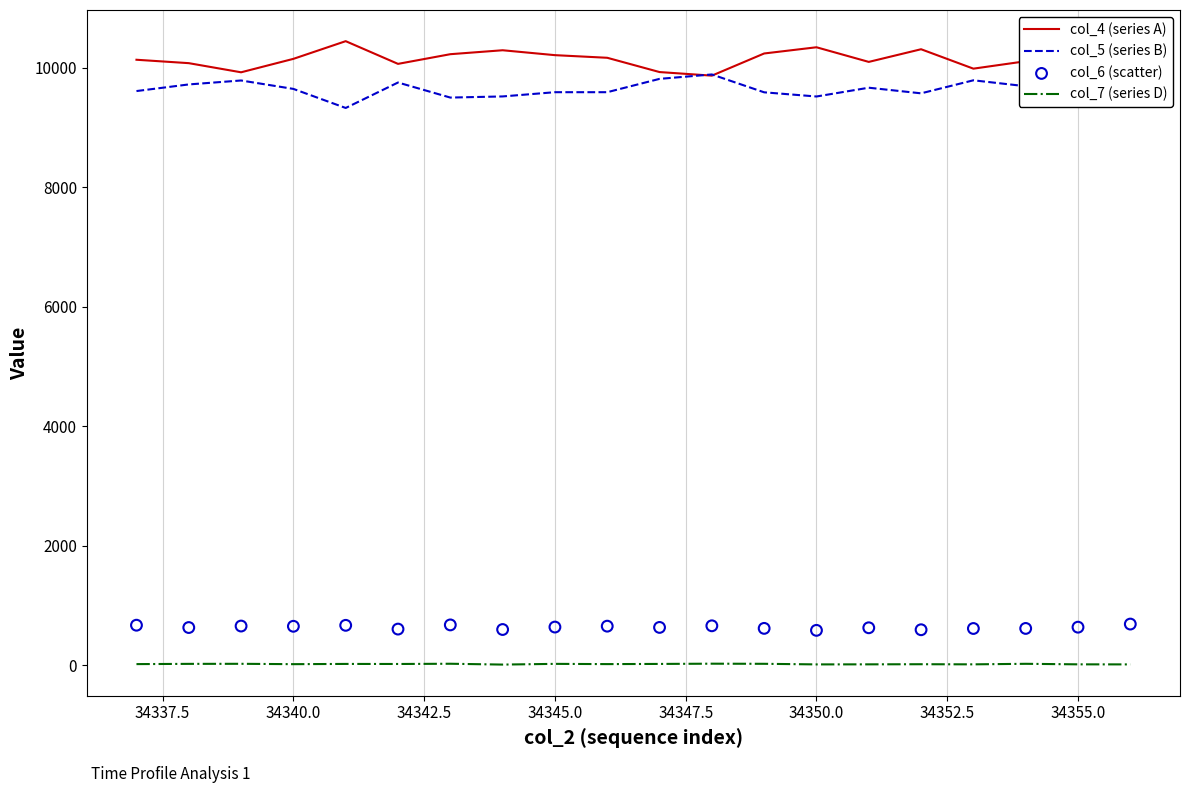

Which series has the largest total across all categories?

col_4 (series A)